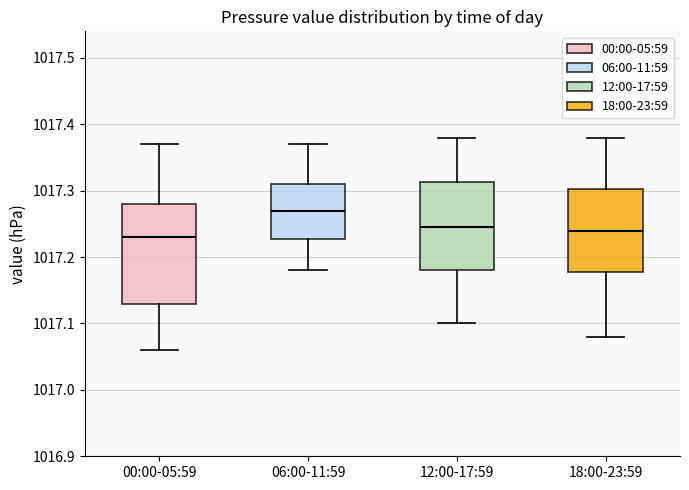

Reading left to right, read every box against the y-axis: the position of its median line, the range the box covers, and the ends of its whiskers. The values are not printed on the chart, so give them approximately, as read against the axis.

00:00-05:59: median 1017.23, box 1017.13 to 1017.28, whiskers 1017.06 to 1017.37
06:00-11:59: median 1017.27, box 1017.23 to 1017.31, whiskers 1017.18 to 1017.37
12:00-17:59: median 1017.25, box 1017.18 to 1017.31, whiskers 1017.10 to 1017.38
18:00-23:59: median 1017.24, box 1017.18 to 1017.30, whiskers 1017.08 to 1017.38